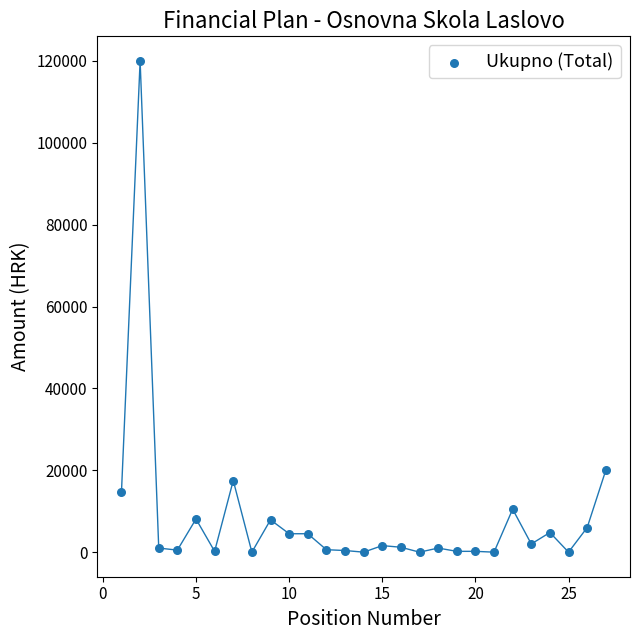

What Y value in the scatter plot is closest to 60000?

20000